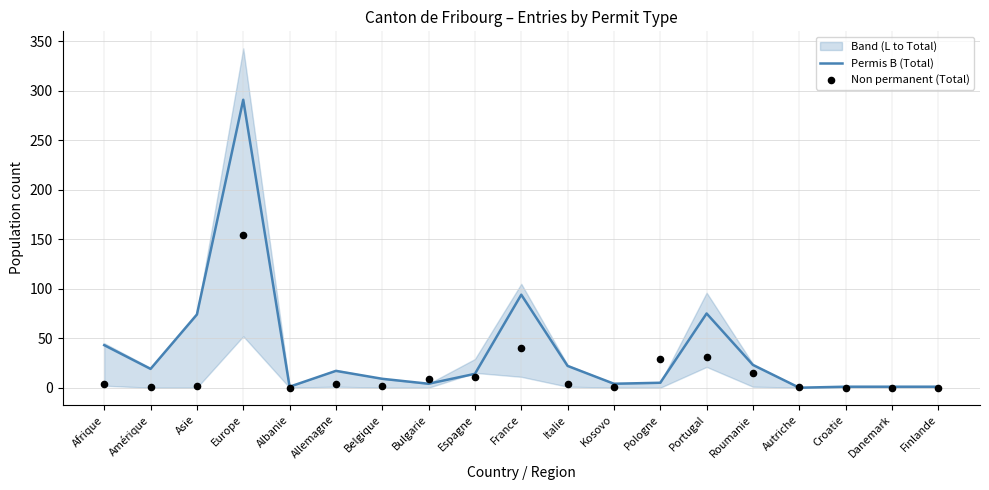

Which series reaches the minimum Y coordinate?

Permis B (Total)